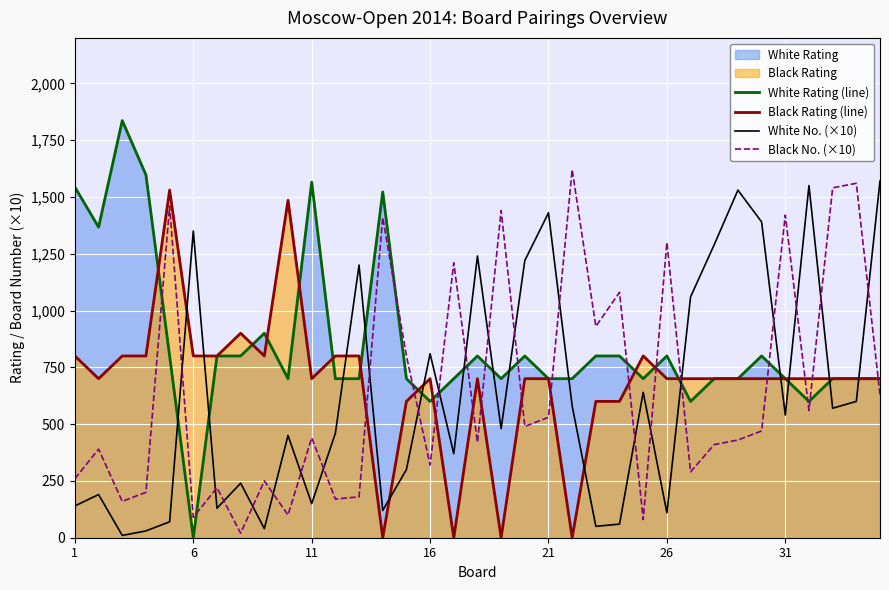

Reading left to right, what are all the values shown in this chart?

White Rating (line): 1543	1367	1836	1597	800	0	800	800	900	700	1565	700	700	1522	700	600	700	800	700	800	700	700	800	800	700	800	600	700	700	800	700	600	700	700	700
Black Rating (line): 800	700	800	800	1530	800	800	900	800	1485	700	800	800	0	600	700	0	700	0	700	700	0	600	600	800	700	700	700	700	700	700	700	700	700	700
White No. (×10): 140	190	10	30	70	1350	130	240	40	450	150	460	1200	120	300	810	370	1240	480	1220	1430	580	50	60	640	110	1060	1290	1530	1390	540	1550	570	600	1570
Black No. (×10): 260	390	160	200	1460	90	220	20	250	100	440	170	180	1410	800	320	1210	420	1440	490	530	1620	930	1080	80	1300	290	410	430	470	1420	560	1540	1560	630